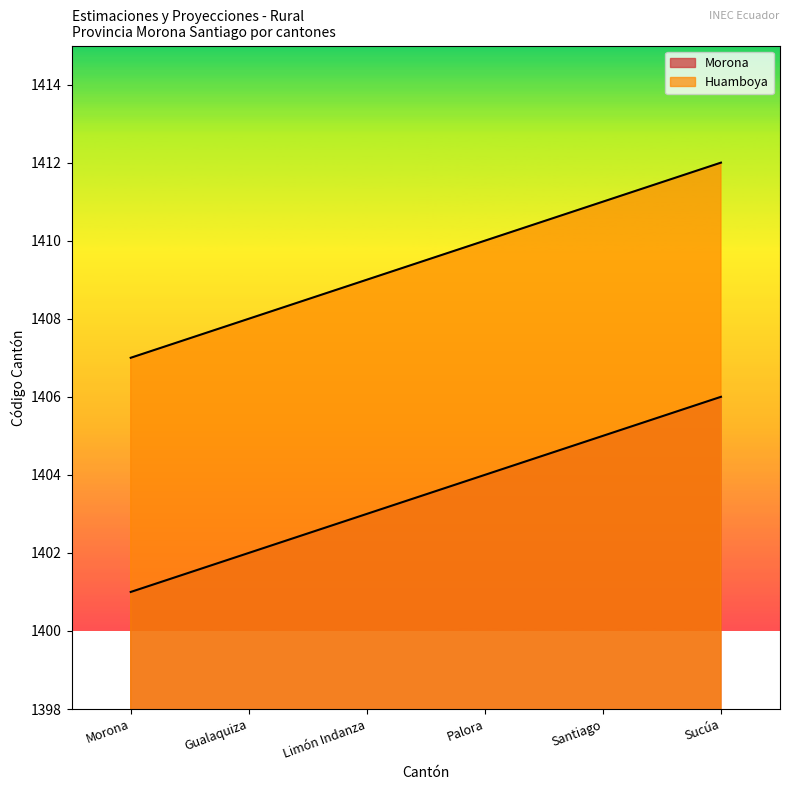

What are all the series names shown in the legend?

Morona, Huamboya